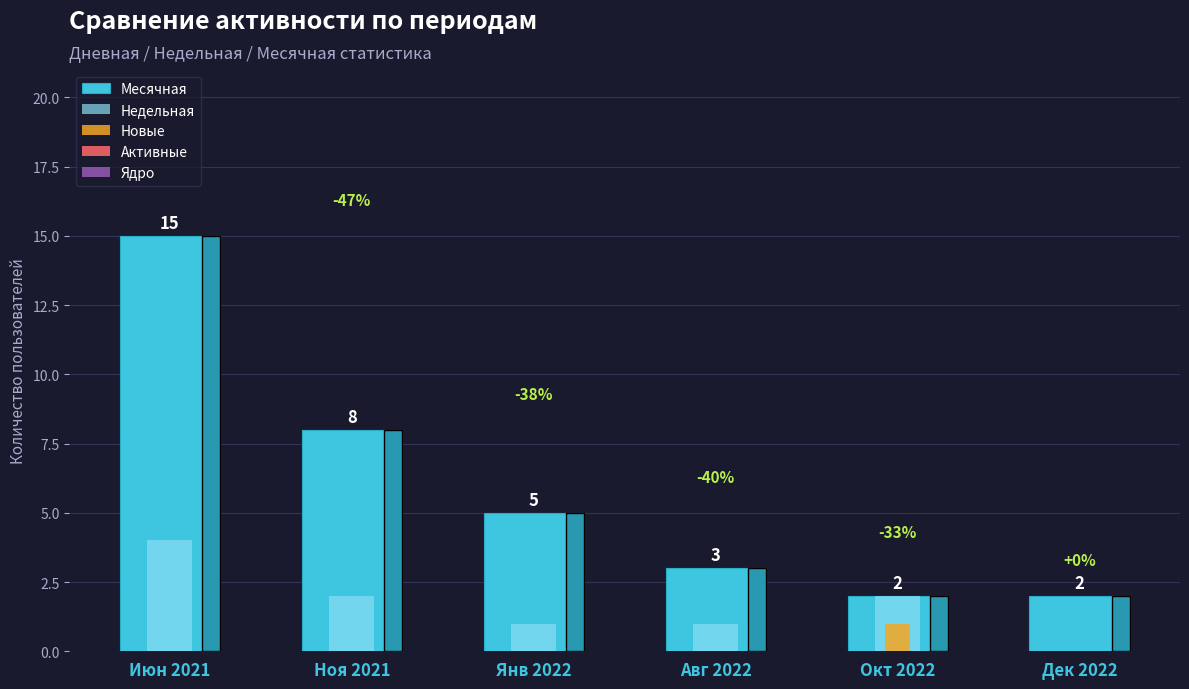

Which has a higher value, Июн 2021 or Янв 2022?

Июн 2021